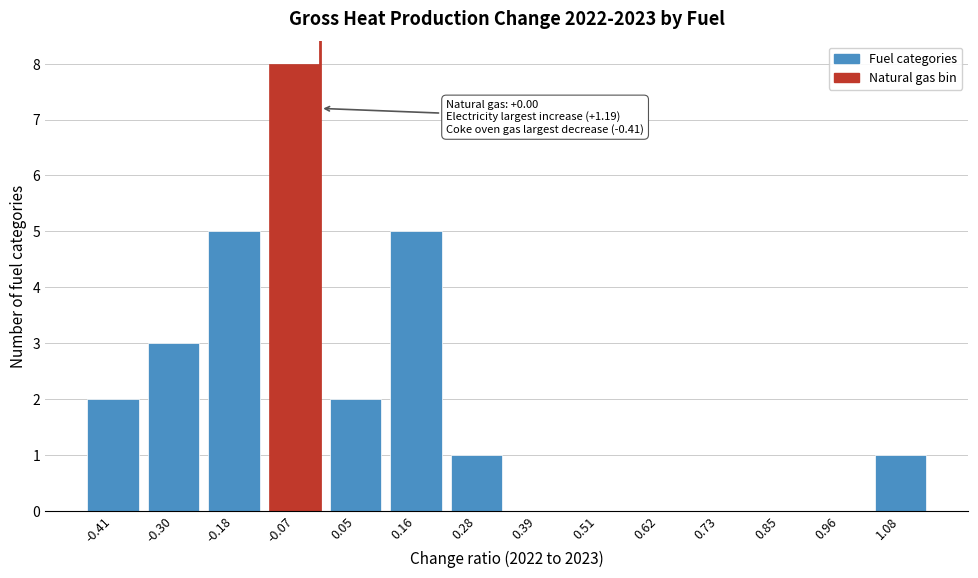

Reading left to right, extract all data points from this chart.

-0.41=2	-0.30=3	-0.18=5	-0.07=8	0.05=2	0.16=5	0.28=1	0.39=0	0.51=0	0.62=0	0.73=0	0.85=0	0.96=0	1.08=1